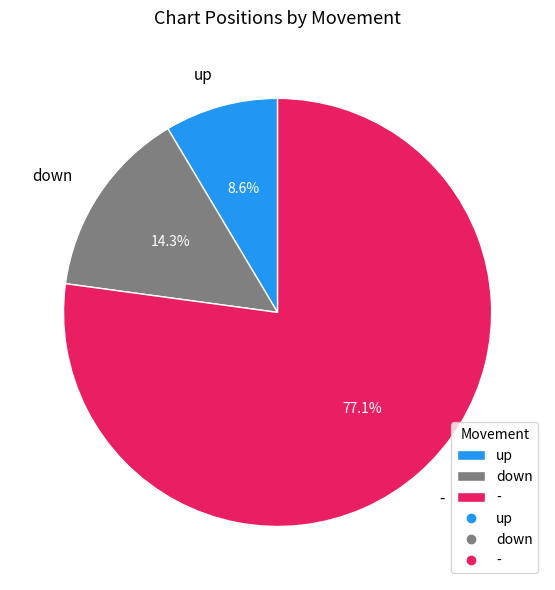

How much of the chart is everything except -?

22.9%